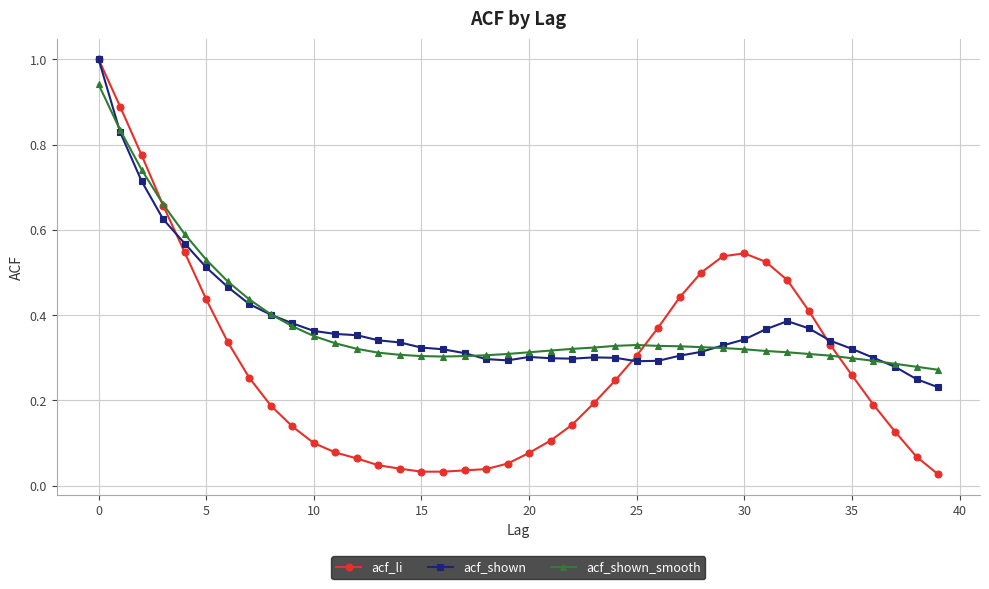

At how many categories does at least one series exceed 0?

40